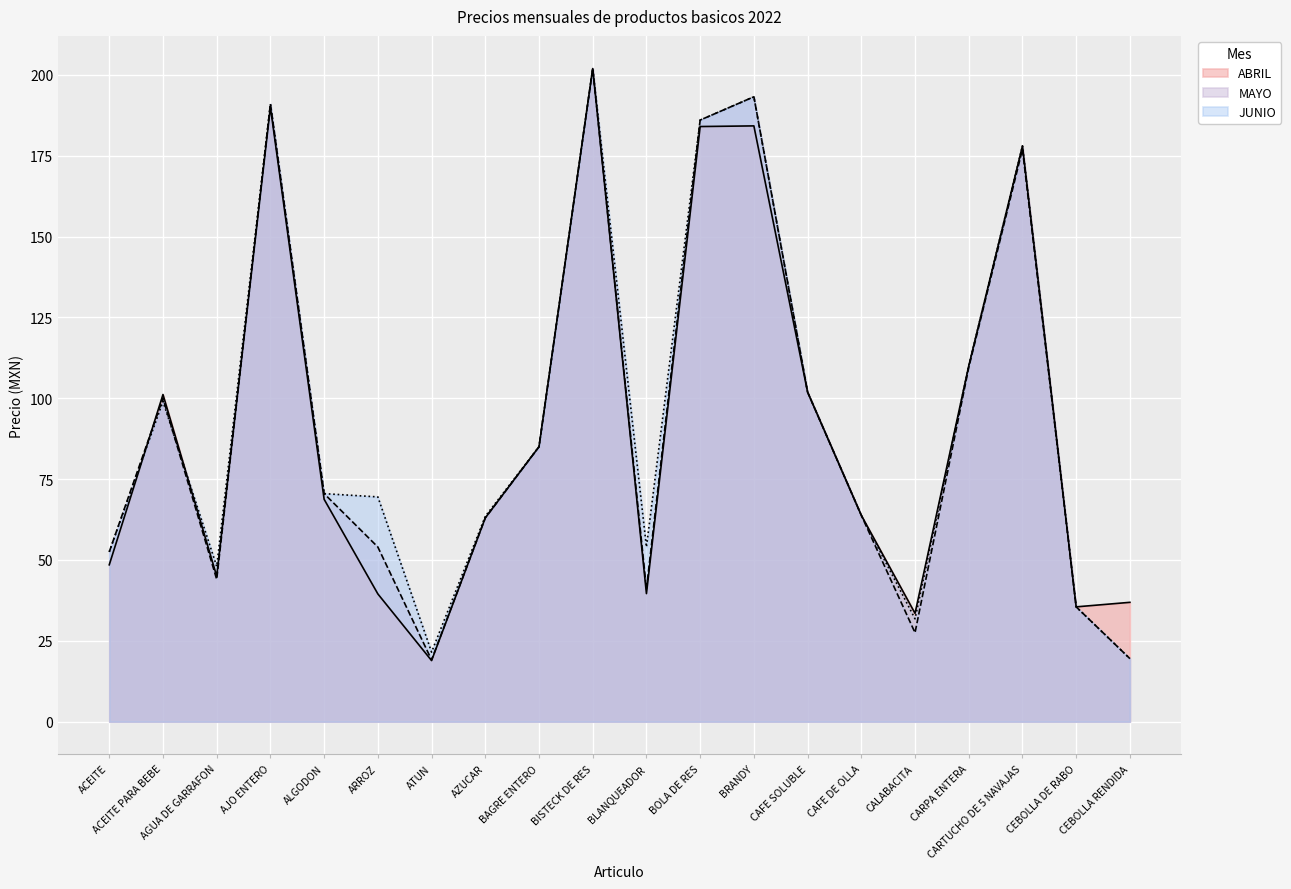

How many lines are shown in the chart?

3